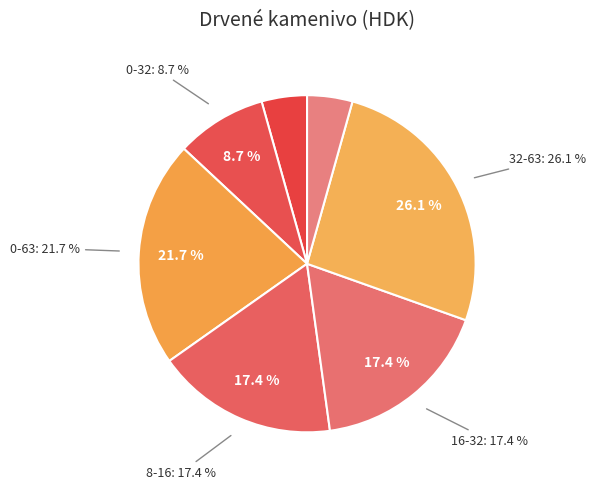

Count the number of slices in the pie.

7